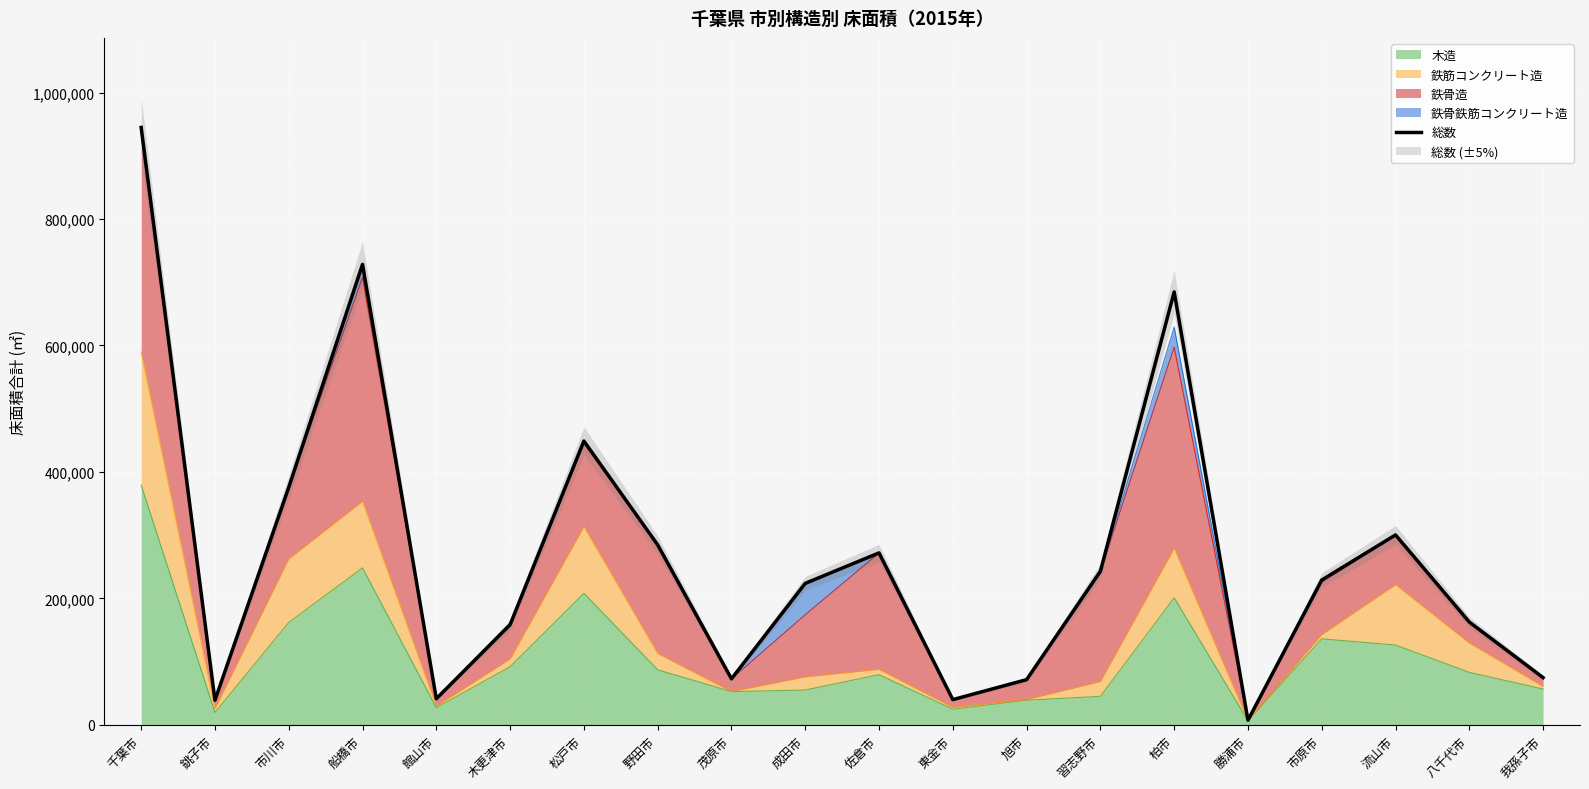

At which label does the data first exceed 228973?

千葉市